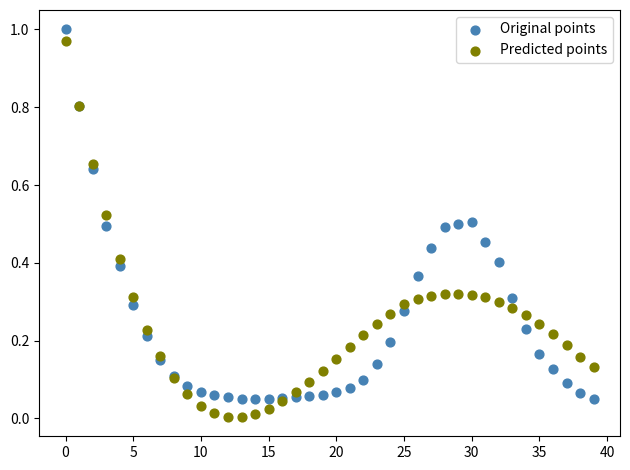

Which series reaches the minimum Y coordinate?

Predicted points